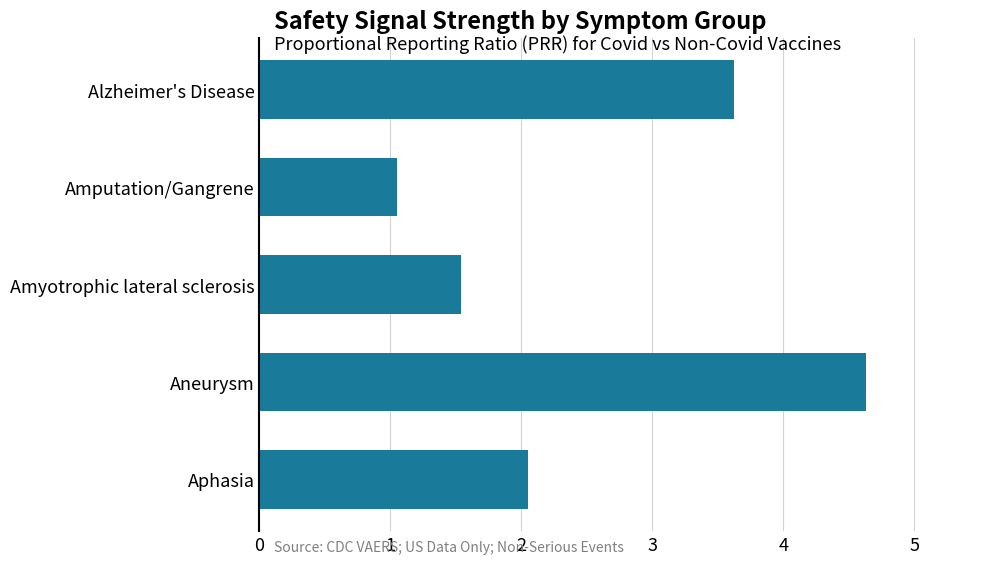

What is the label of the 1st bar from the top?

Alzheimer's Disease